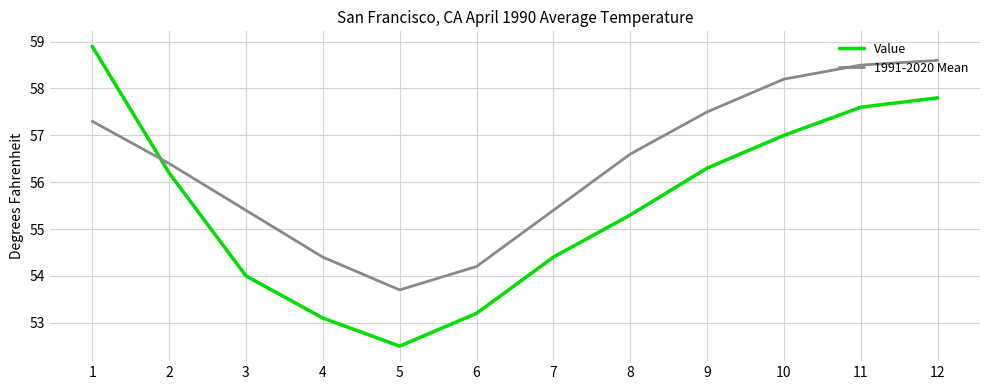

The value of Value at 9 is 56.3. True or false?

True